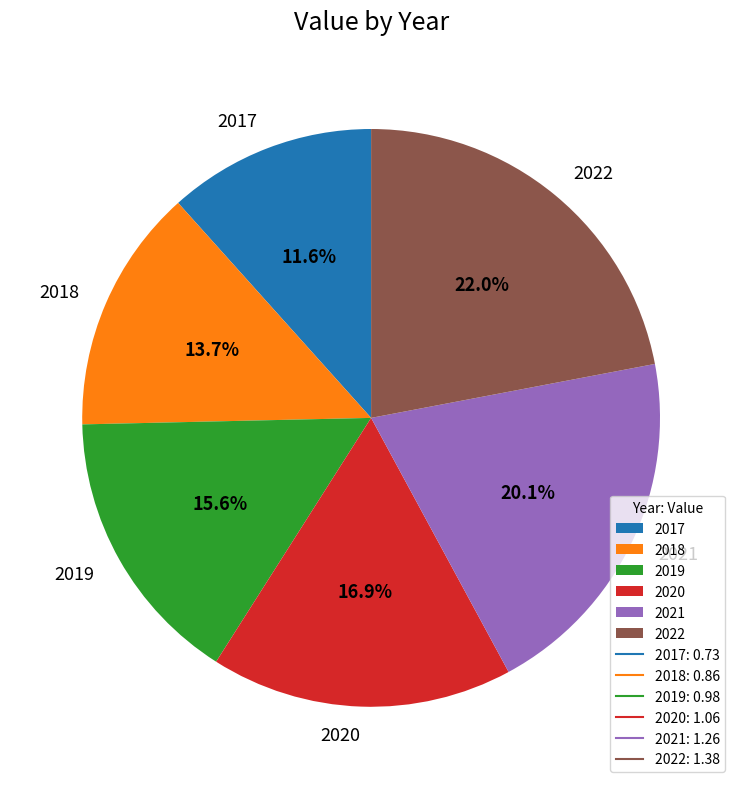

How many segments does this pie chart have?

6